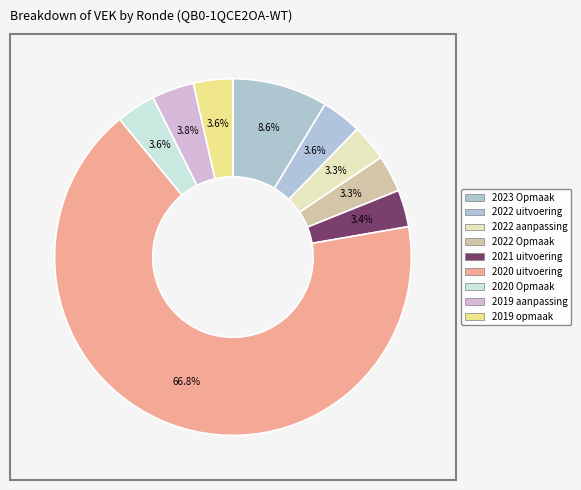

What percentage is NOT represented by 2021 uitvoering?

96.6%